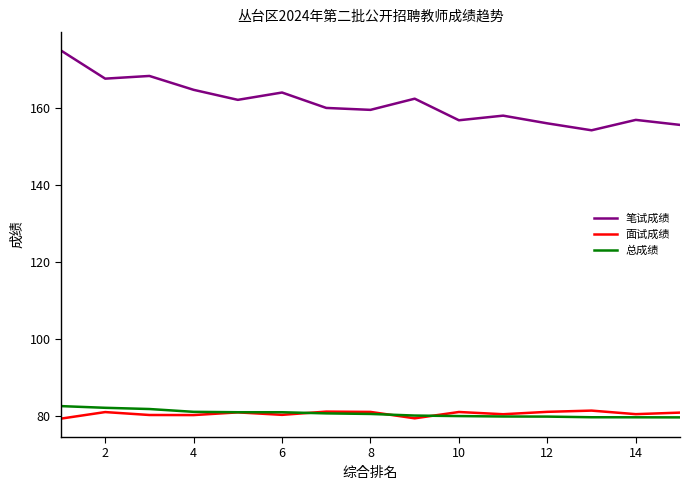

What are all the series names shown in the legend?

笔试成绩, 面试成绩, 总成绩